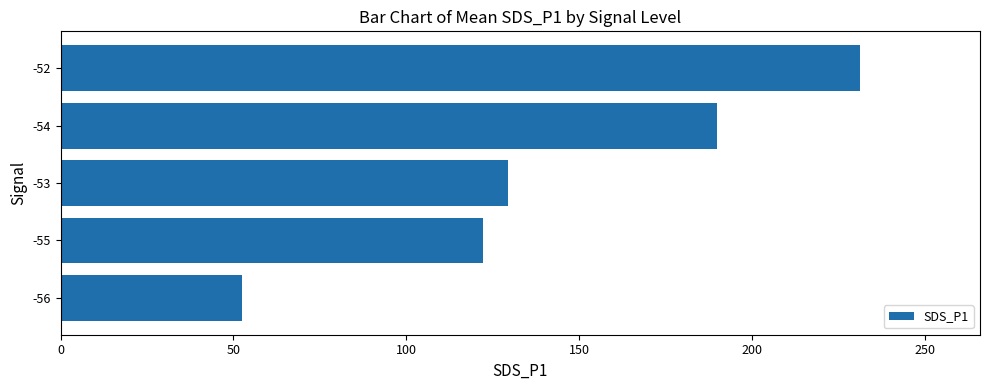

How many data points are less than 129?

2